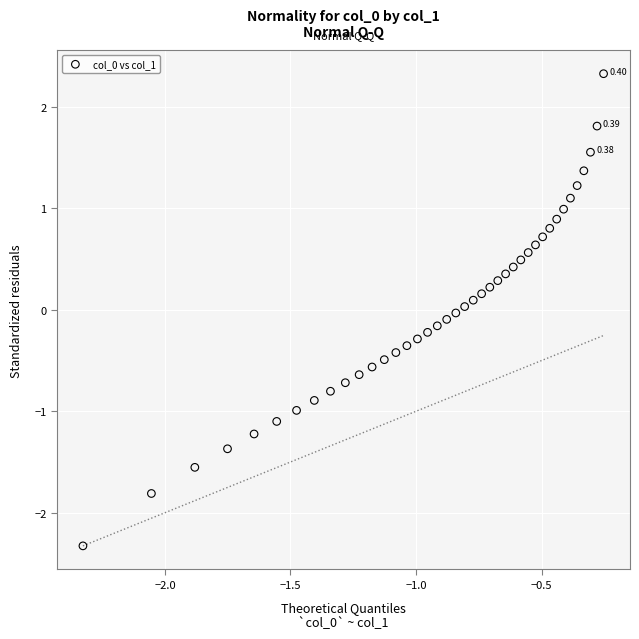

What is the range of Y values (max minus min)?

4.7